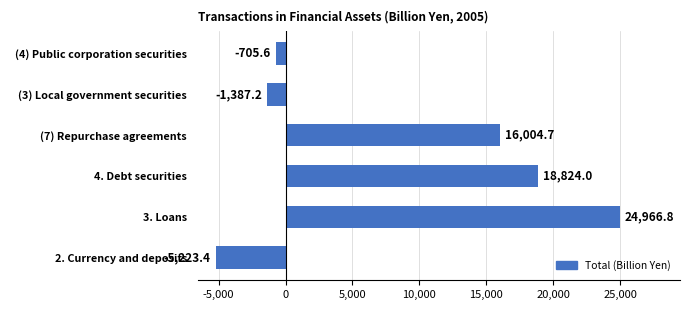

What is the greatest value displayed?

24966.8